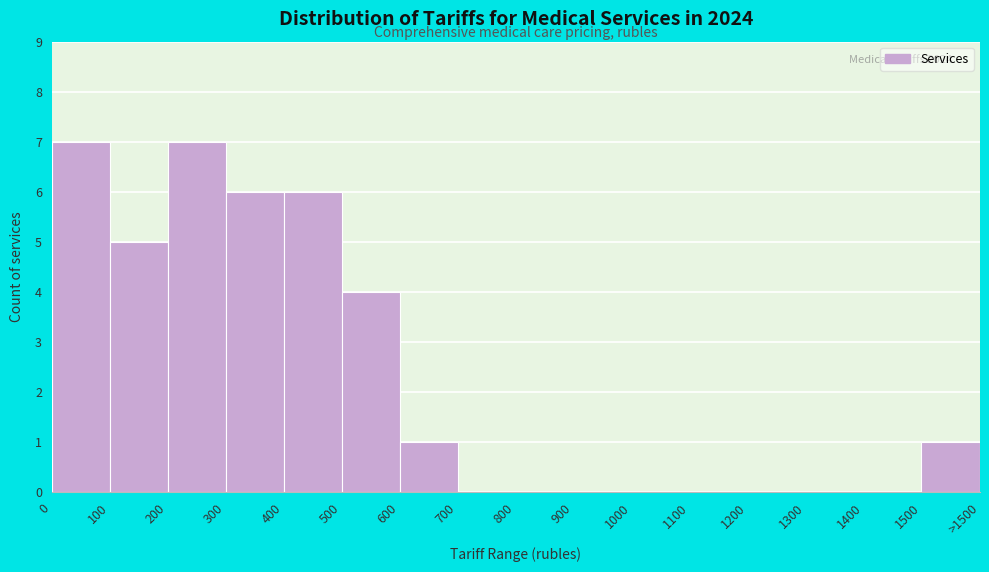

Reading right to left, list all the values displayed in this chart.

1500=1	1400=0	1300=0	1200=0	1100=0	1000=0	900=0	800=0	700=0	600=1	500=4	400=6	300=6	200=7	100=5	0=7